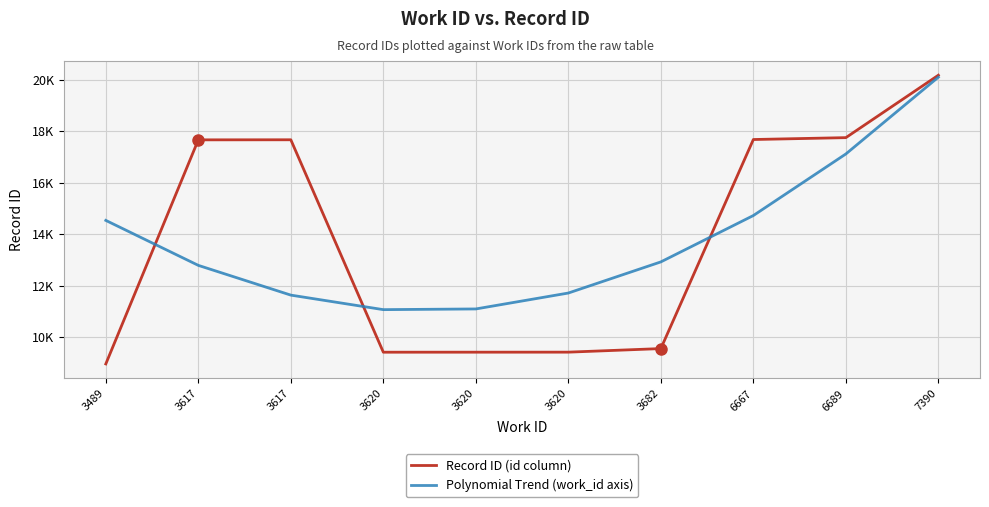

Reading right to left, extract all data points from this chart.

Record ID (id column): 7390=20181.0	6689=17752.0	6667=17679.0	3682=9546.0	3620=9407.0	3620=9406.0	3620=9405.0	3617=17669.0	3617=17666.0	3489=8949.0
Polynomial Trend (work_id axis): 7390=20105.2	6689=17117.4	6667=14721.8	3682=12918.3	3620=11707.0	3620=11087.8	3620=11060.8	3617=11625.9	3617=12783.2	3489=14532.6